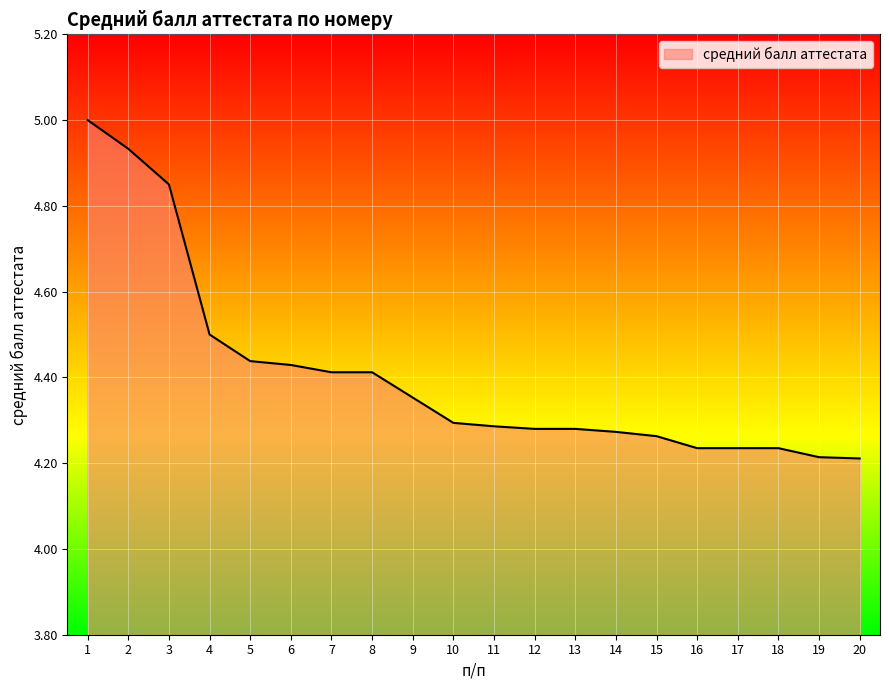

Approximately how many times larger is the value at 2 compared to 16?

1.2